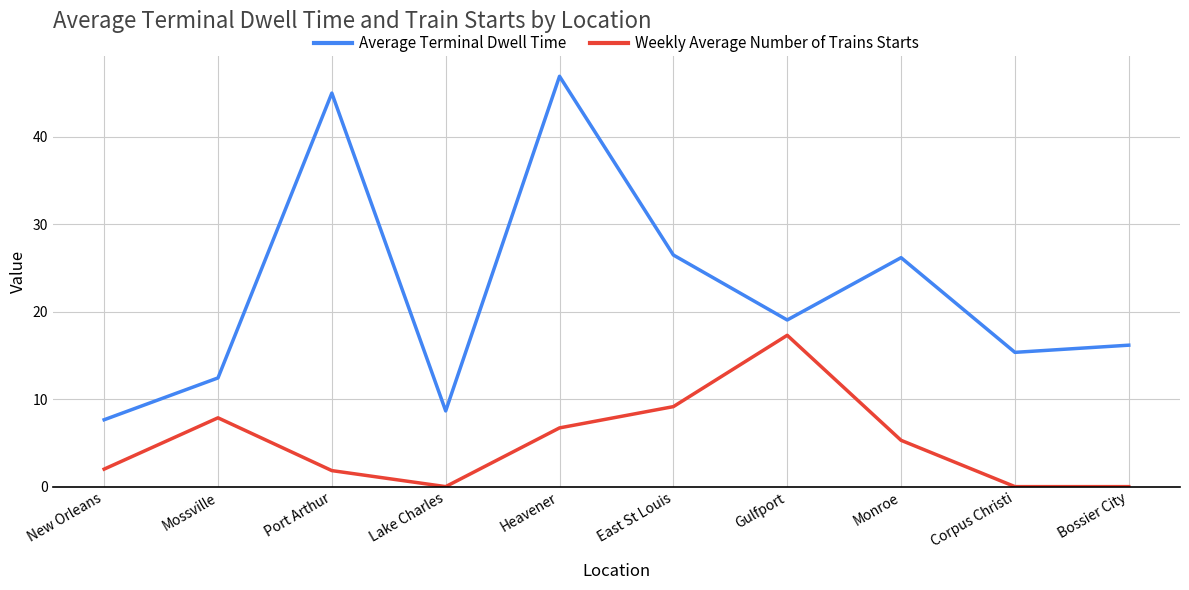

What are all the series names shown in the legend?

Average Terminal Dwell Time, Weekly Average Number of Trains Starts